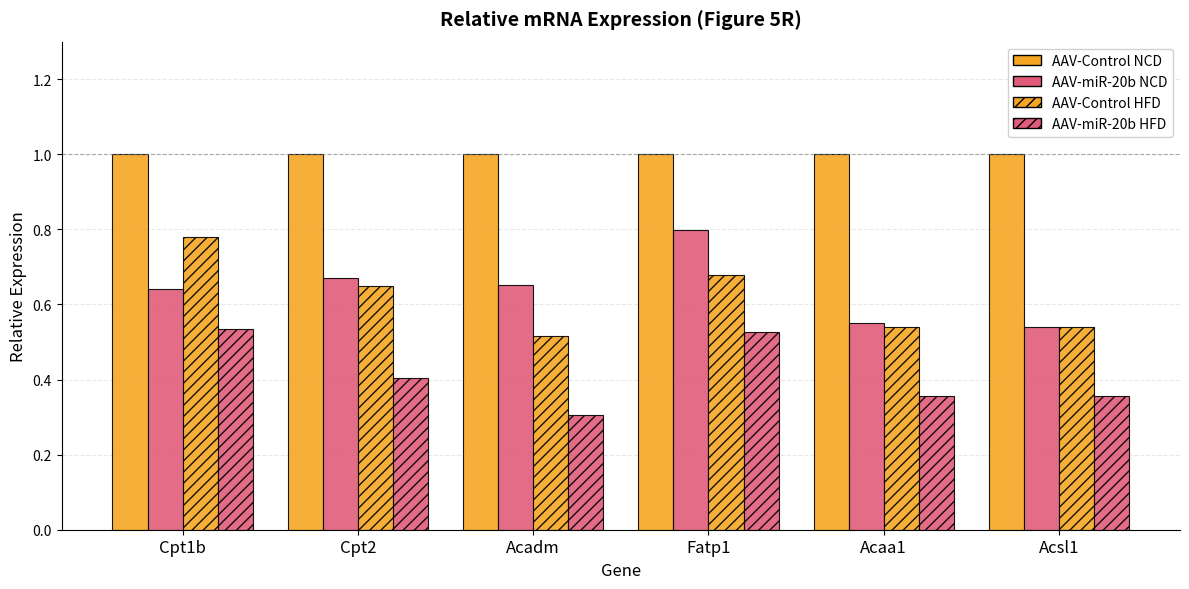

How many bars are there in each group?

4